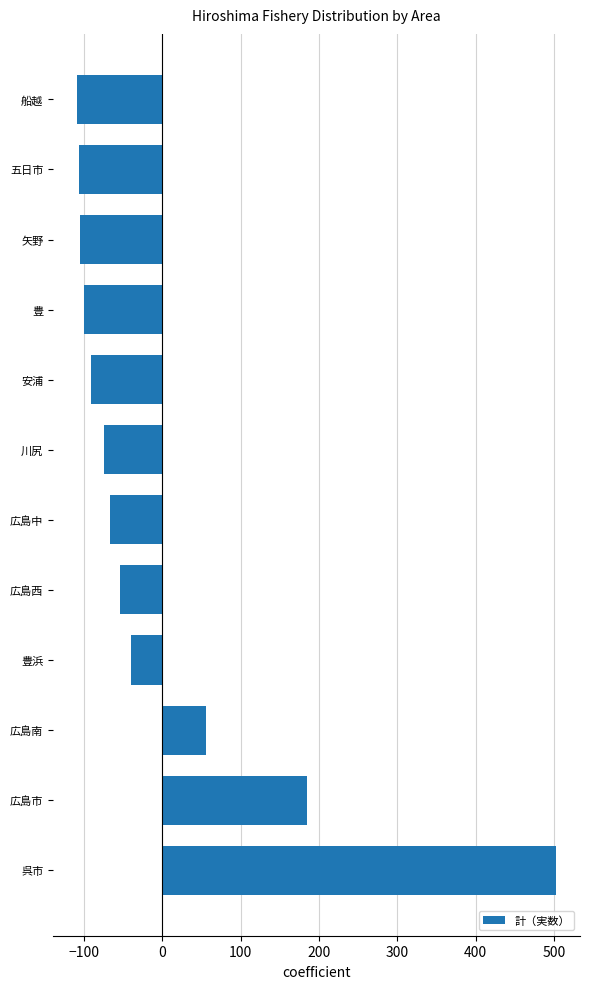

Where is the data nearest to the value 197?

広島市